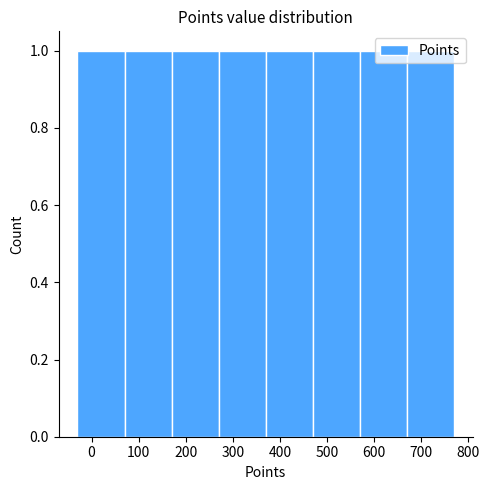

How tall is the bar that spans 470 to 570 on the x-axis? The values are not printed on the chart, so give them approximately, as read against the axis.

1